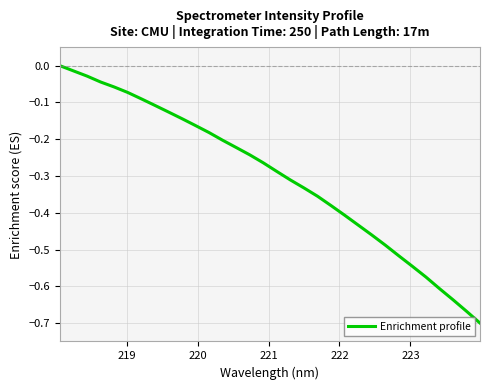

Does the chart display data point markers on the line(s)?

No